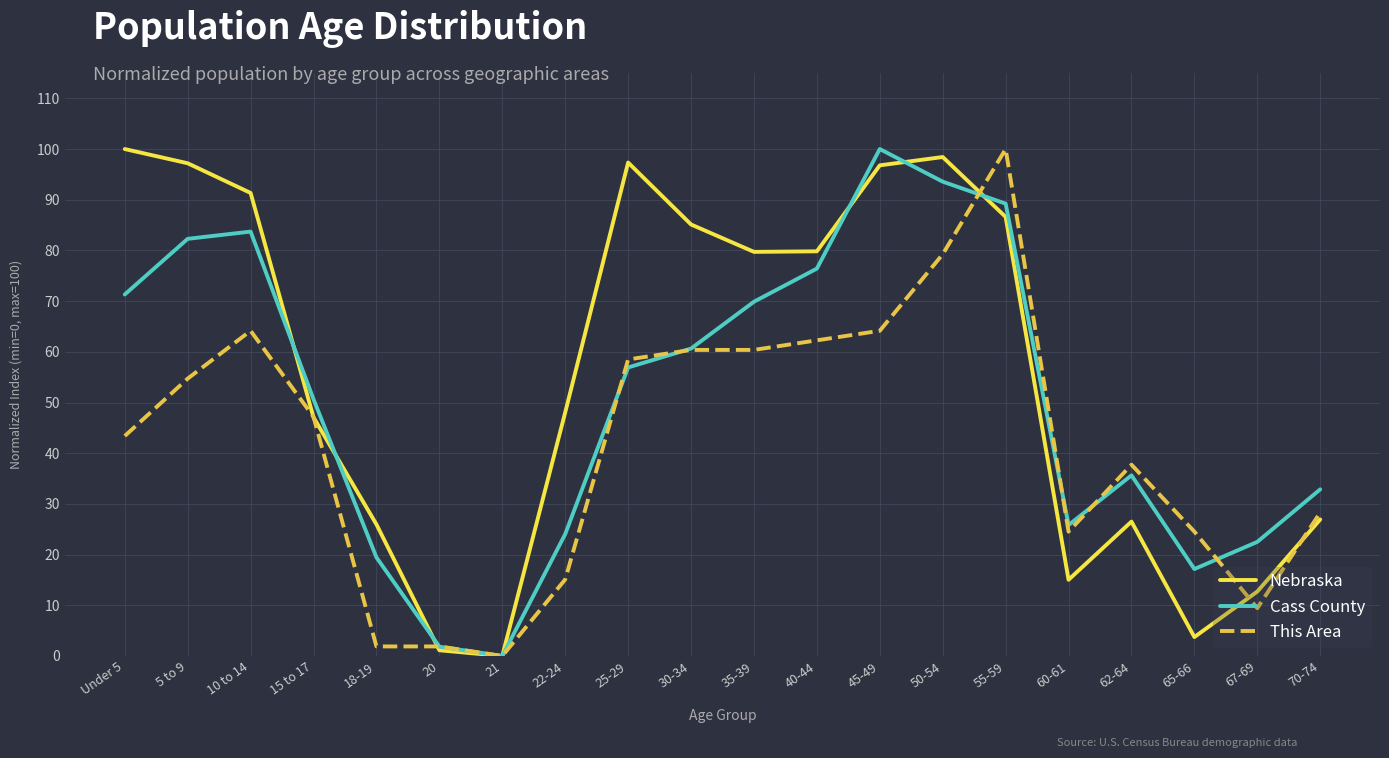

How many interior local valleys does the Nebraska series have?

4